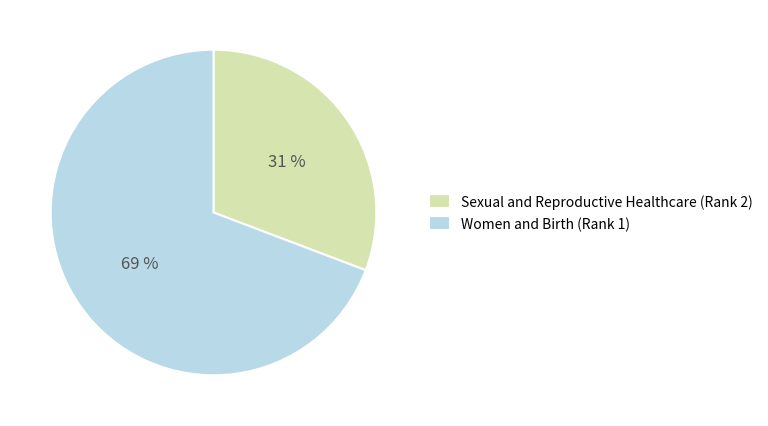

The Women and Birth (Rank 1) slice represents 82% of the pie. True or false?

False